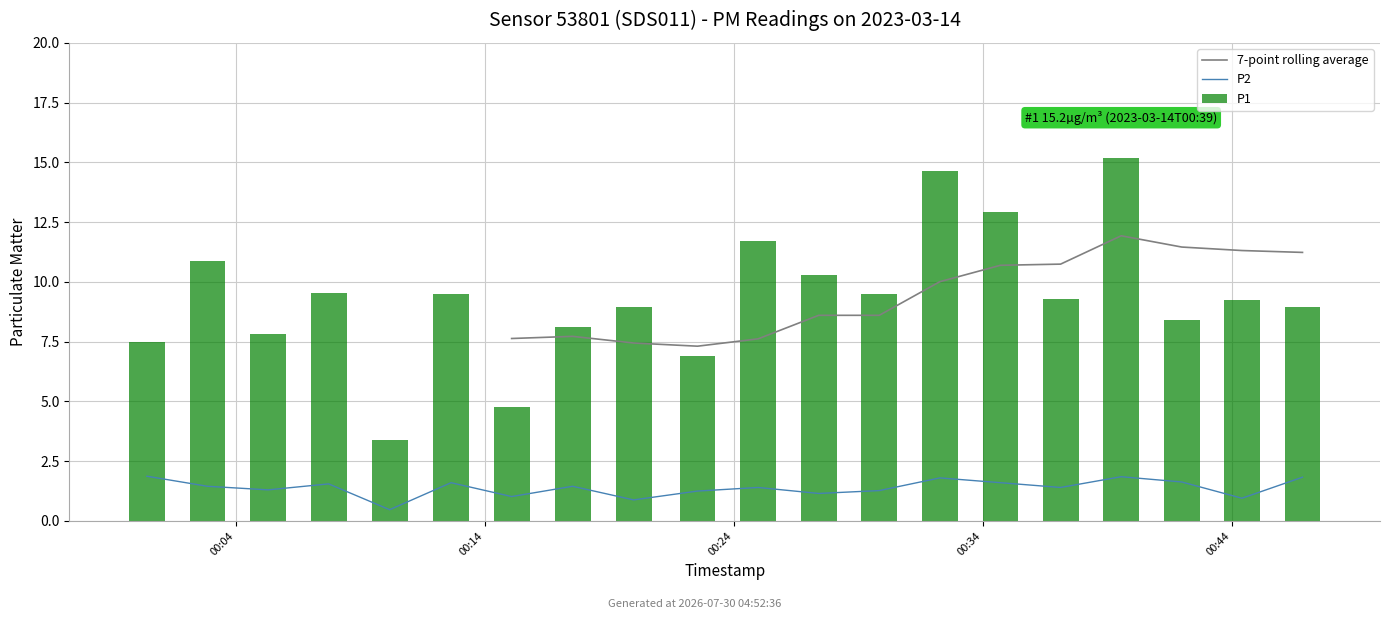

What is the total value across all series at 18?

21.5